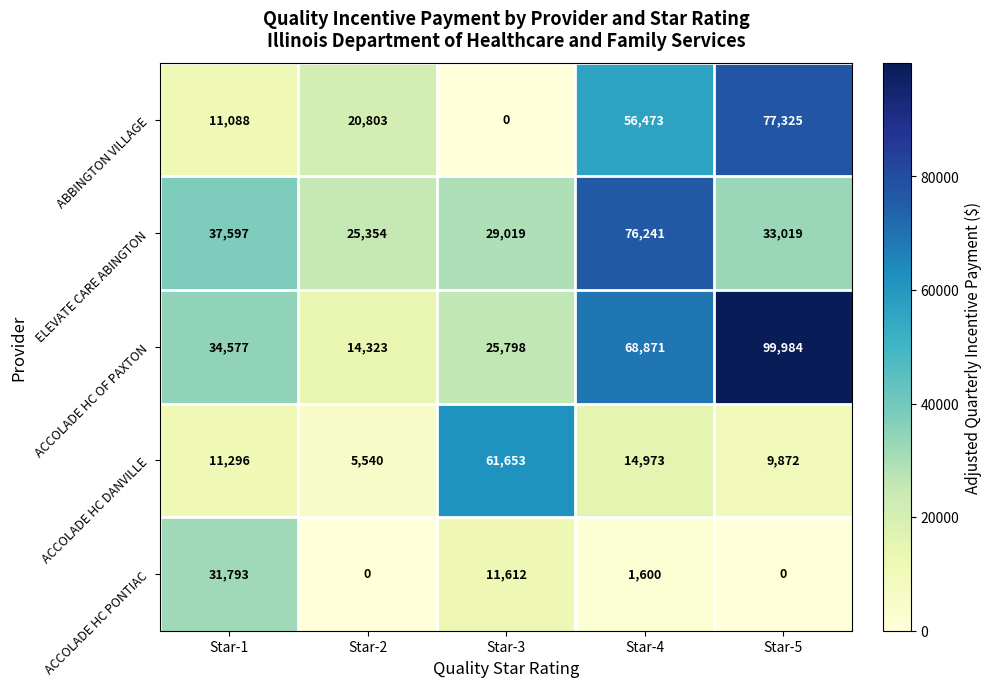

Reading right to left, extract all data points from this chart.

ABBINGTON VILLAGE: 77325	56473	0	20803	11088
ELEVATE CARE ABINGTON: 33019	76241	29019	25354	37597
ACCOLADE HC OF PAXTON: 99984	68871	25798	14323	34577
ACCOLADE HC DANVILLE: 9872	14973	61653	5540	11296
ACCOLADE HC PONTIAC: 0	1600	11612	0	31793